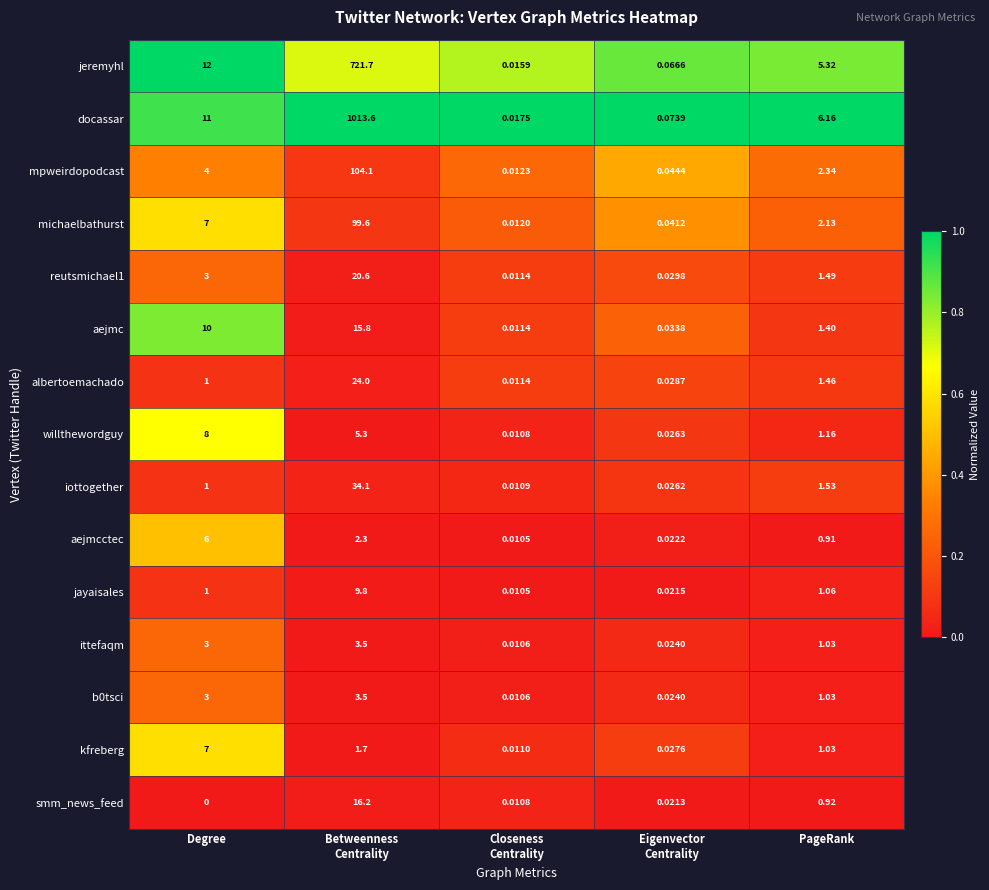

What is the difference between the highest and lowest values at Betweenness
Centrality?

1011.9